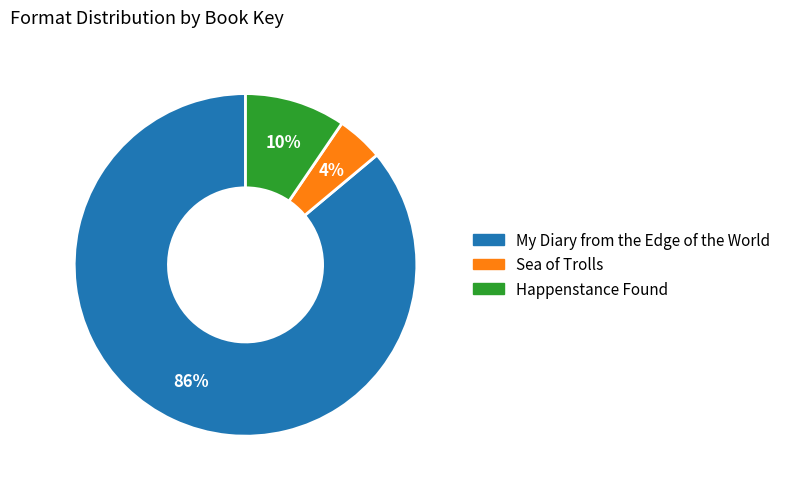

How many segments does this pie chart have?

3